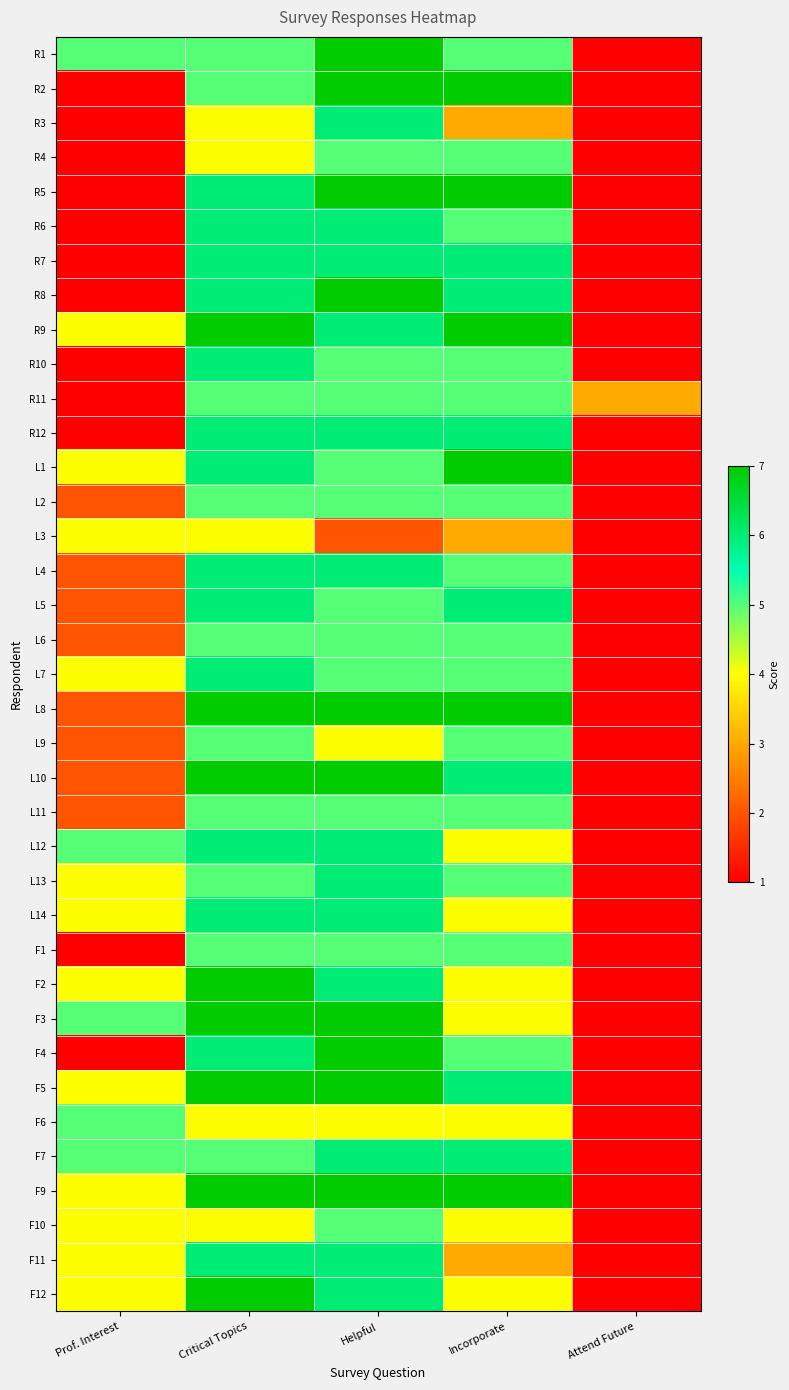

What is the total value across all series at Prof. Interest?

101